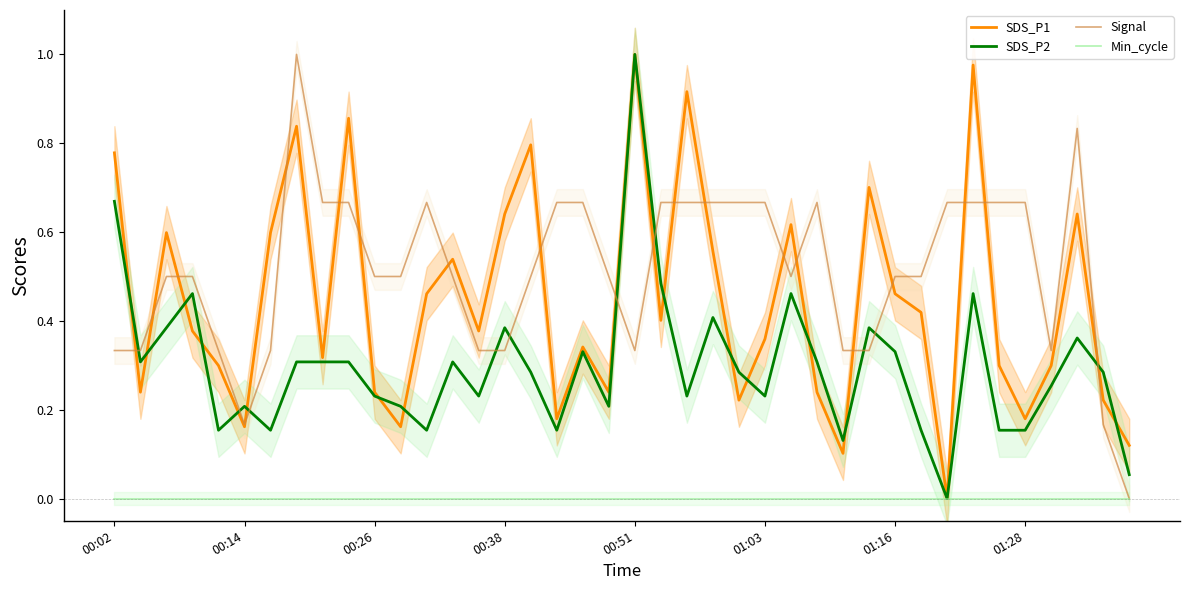

What position from the right is 17?

23